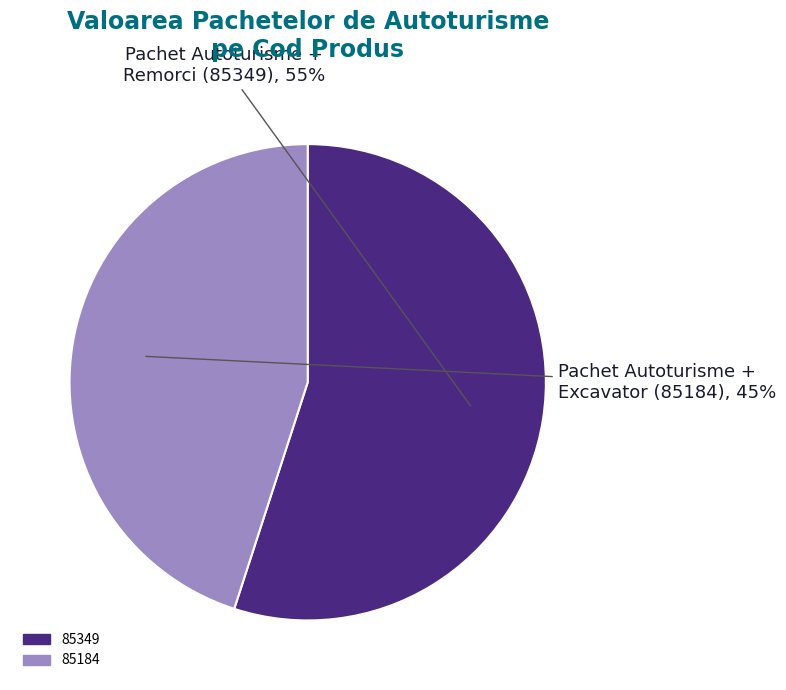

Does 85349 account for over 50% of the chart?

Yes